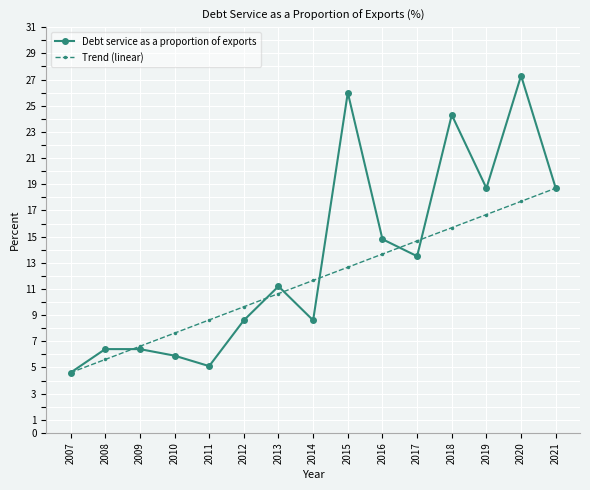

What is the difference between the maximum and minimum values in the Debt service as a proportion of exports series?

22.7